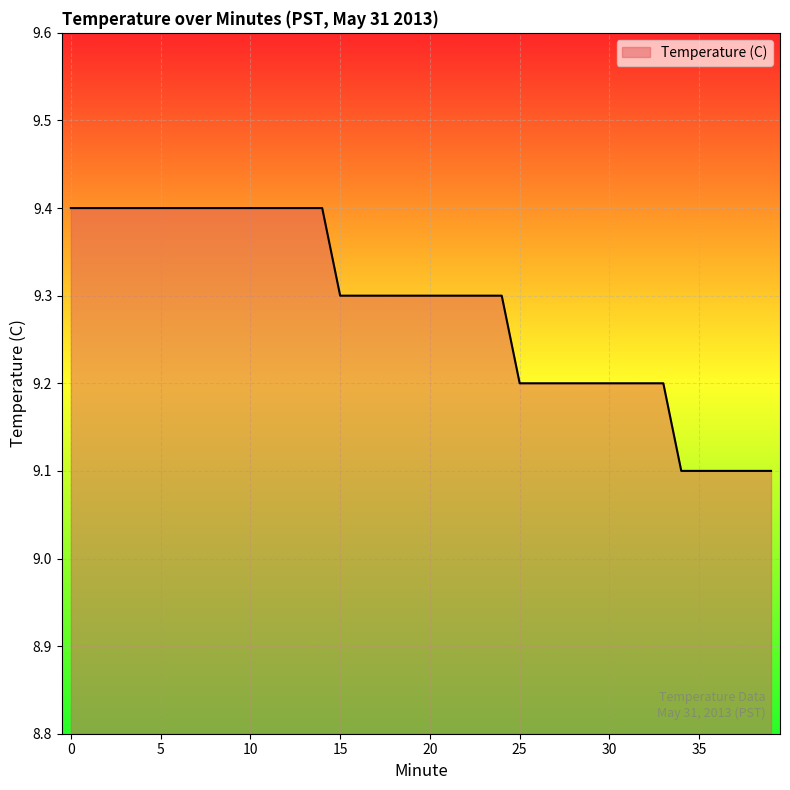

What is the minimum value shown in the chart?

9.1